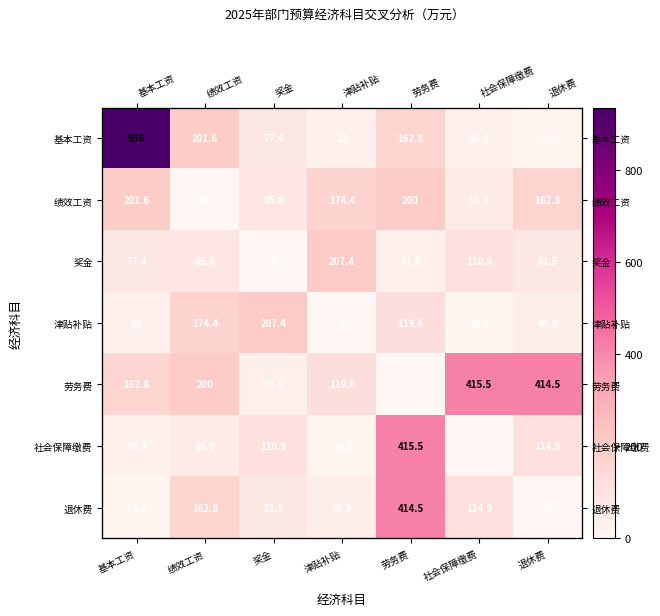

What is the difference between the second highest and minimum values in the 退休费 series?

162.8